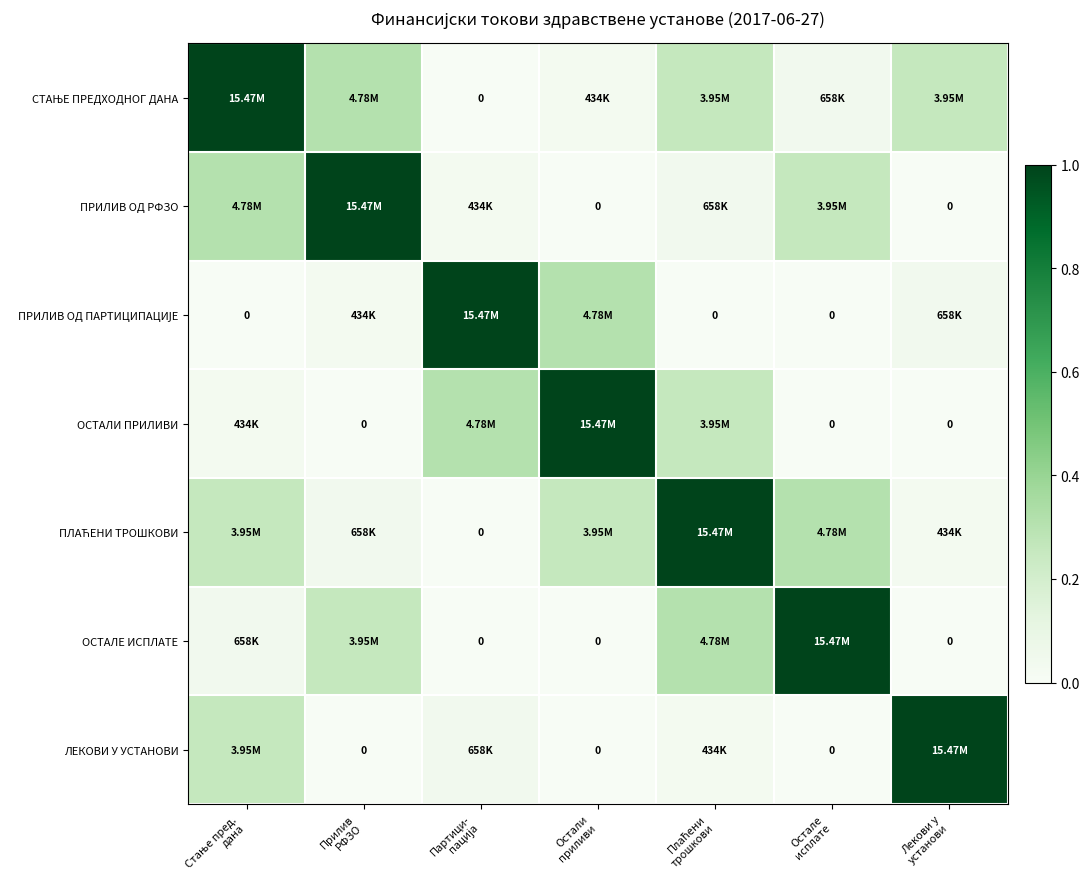

Is the value of ПЛАЋЕНИ ТРОШКОВИ at Остали приливи greater than the value of ОСТАЛИ ПРИЛИВИ at Стање пред. дана?

Yes